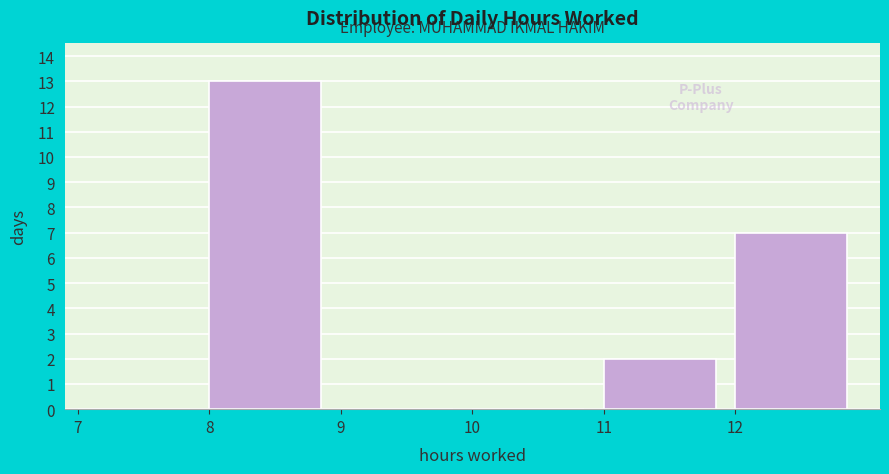

Reading left to right, list every bar in this chart as the range it spans on the x-axis followed by its height. The values are not printed on the chart, so give them approximately, as read against the axis.

7 to 8: 0
8 to 9: 13
9 to 10: 0
10 to 11: 0
11 to 12: 2
12 to 13: 7